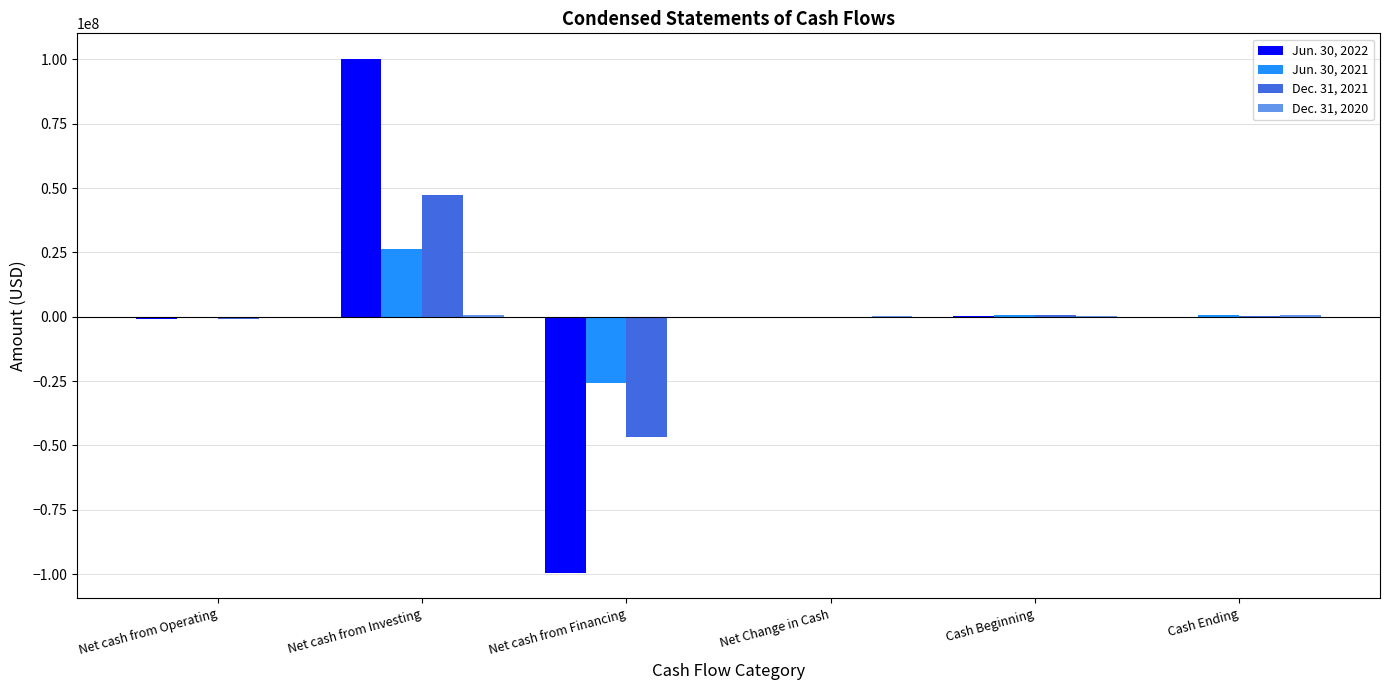

How many distinct data groups are displayed?

4